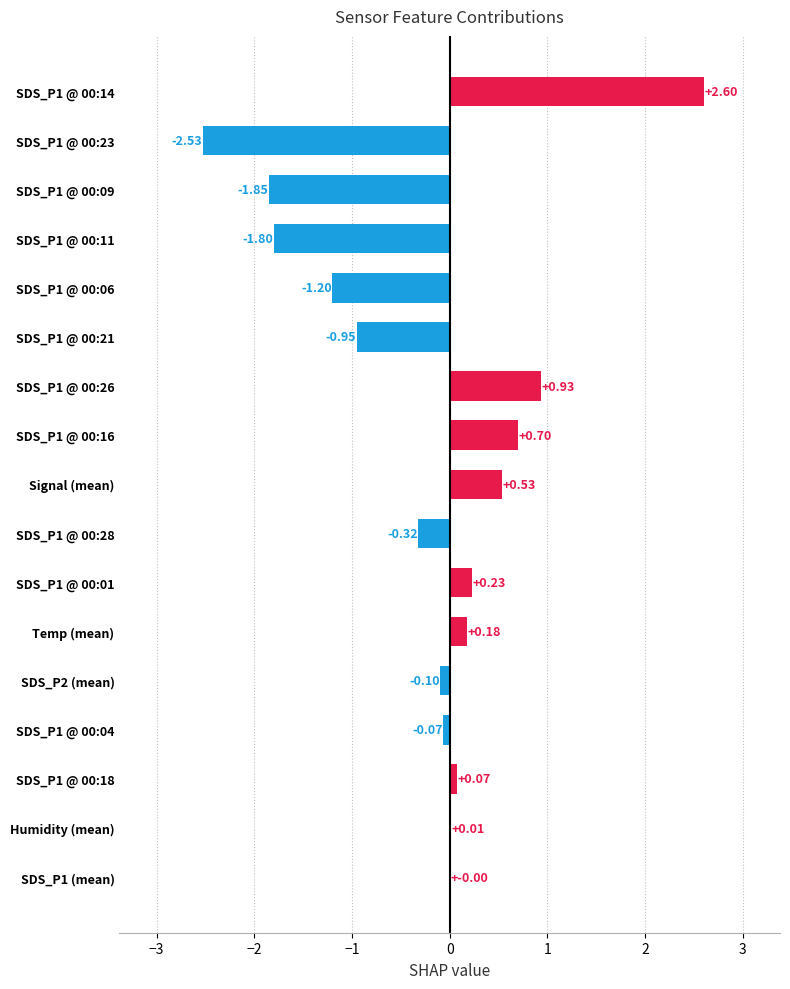

What is the sum of the values at SDS_P1 @ 00:06 and SDS_P1 @ 00:14?

1.4